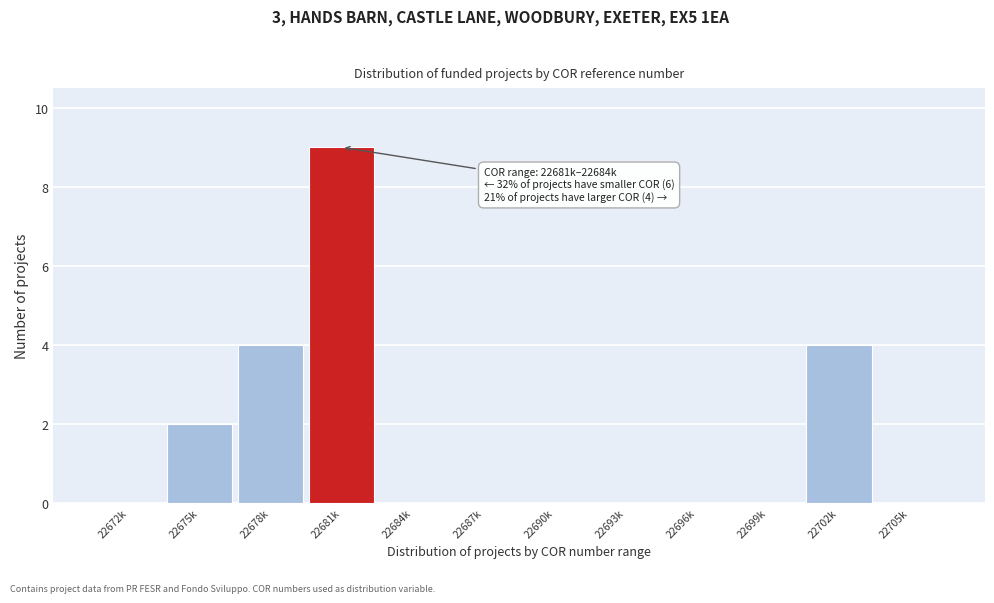

Reading left to right, list all the values displayed in this chart.

22672k=0	22675k=2	22678k=4	22681k=9	22684k=0	22687k=0	22690k=0	22693k=0	22696k=0	22699k=0	22702k=4	22705k=0